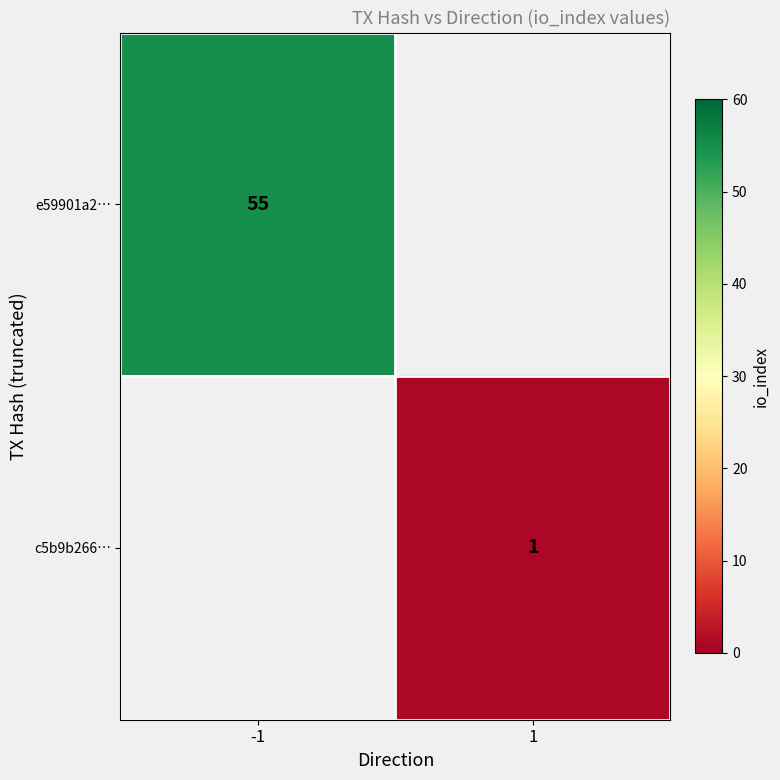

Is it true that e59901a2… equals 79 at -1?

False